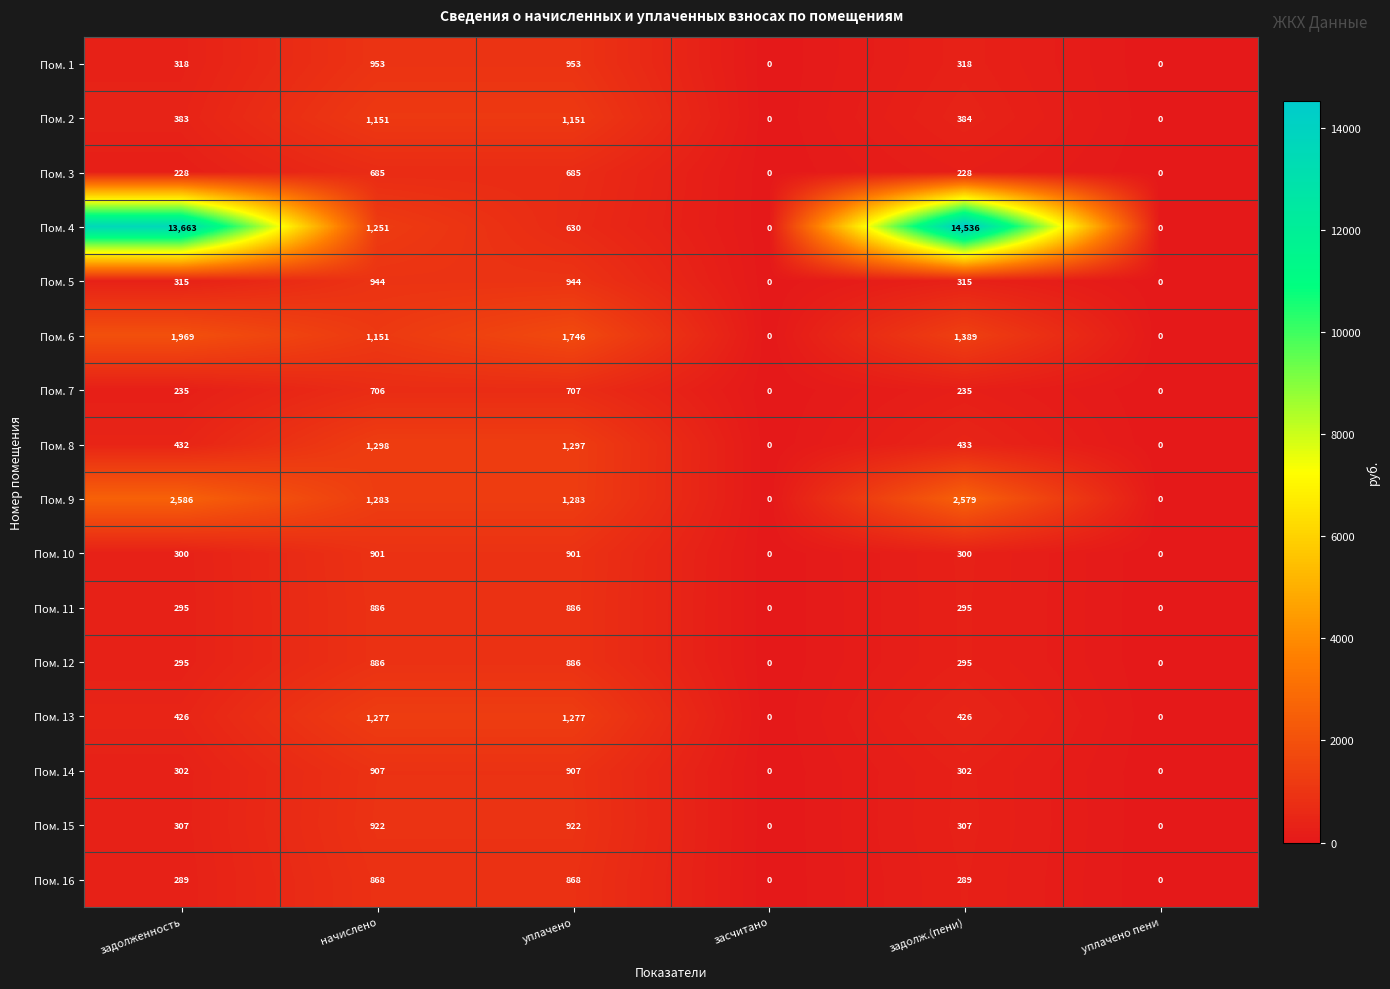

What is the difference between the Пом. 14 values at начислено and задолженность?

605